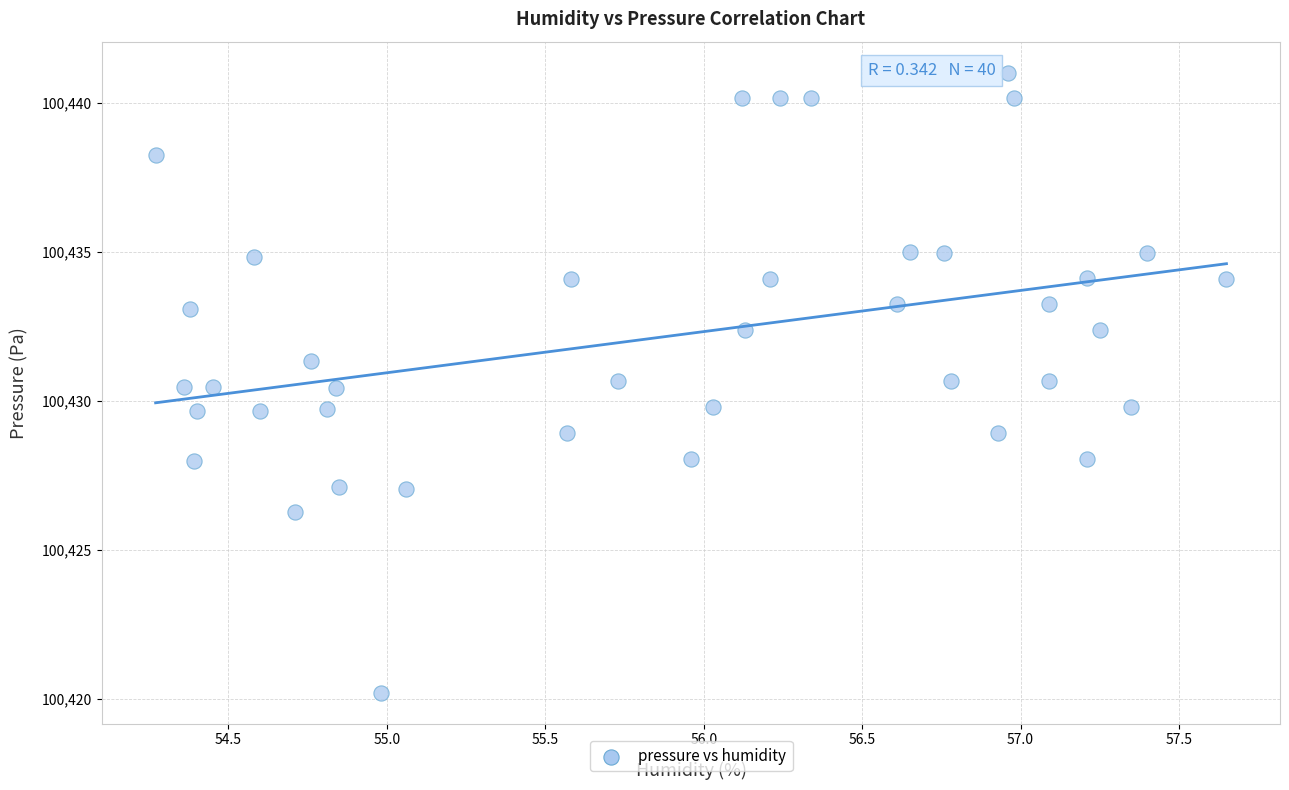

What is the range of Y values (max minus min)?

20.8